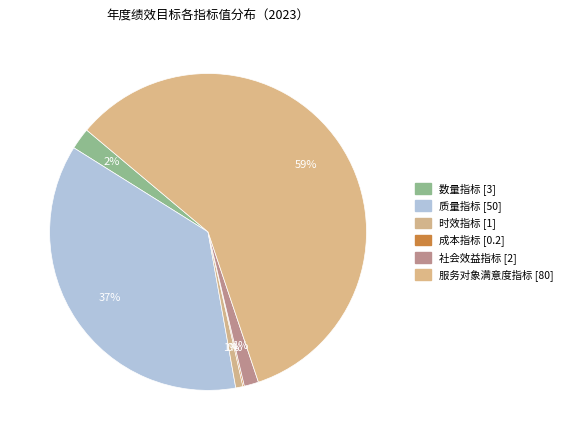

True or false: 质量指标 accounts for 30% of the total.

False